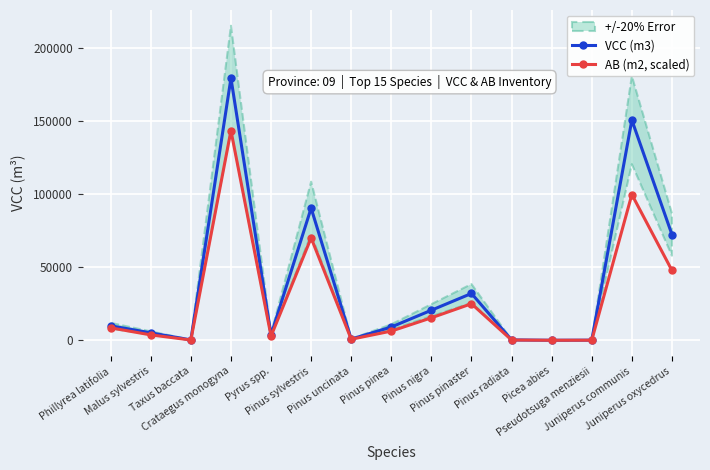

True or false: VCC (m3) and AB (m2, scaled) cross at least once.

False